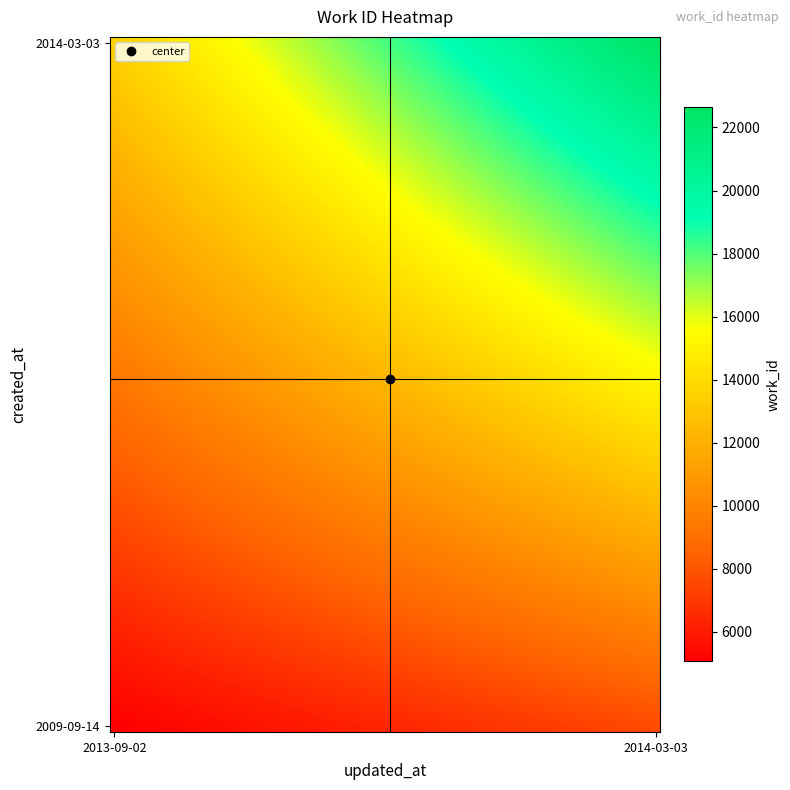

Which label corresponds to the smallest value in the chart?

2009-09-14